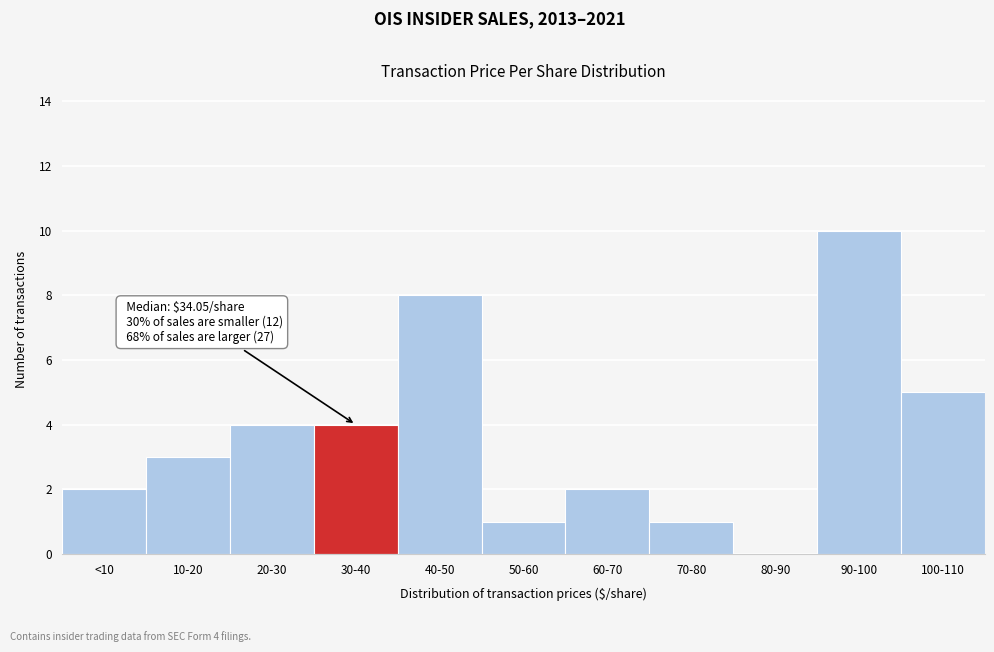

Reading left to right, transcribe all the data shown in this chart.

<10=2	10-20=3	20-30=4	30-40=4	40-50=8	50-60=1	60-70=2	70-80=1	80-90=0	90-100=10	100-110=5